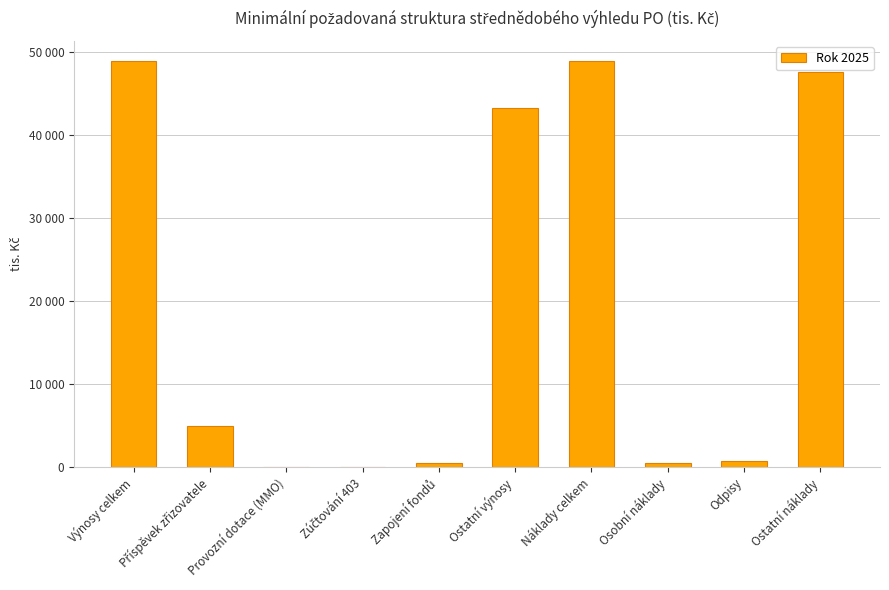

How many distinct data groups are displayed?

1